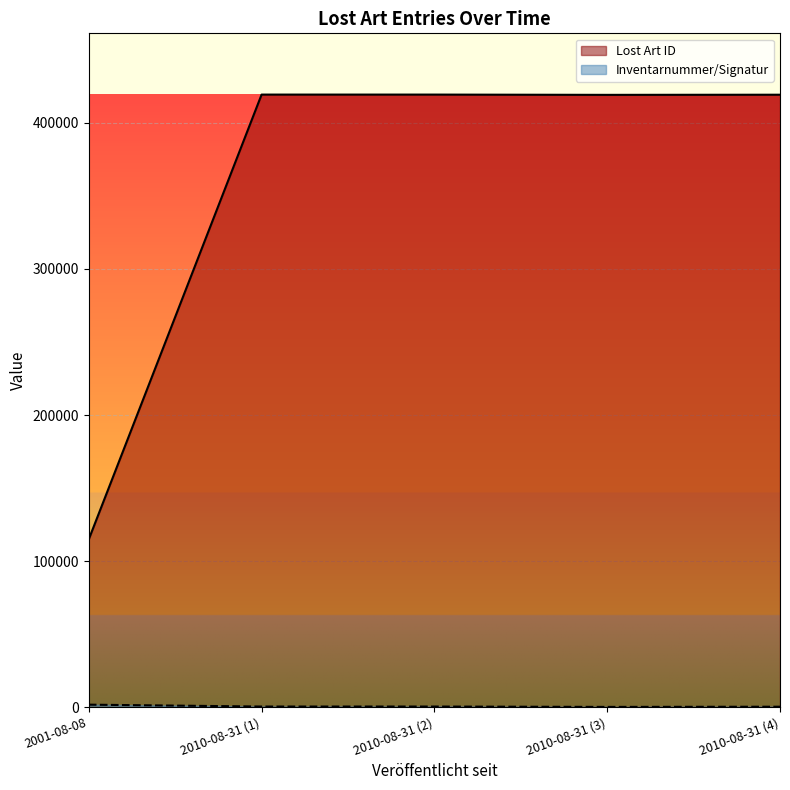

What is the sum of all Lost Art ID values?

1792172